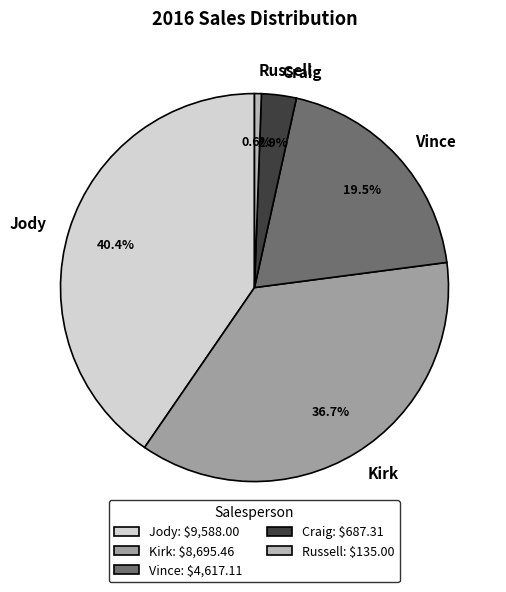

Which slice is the largest?

Jody